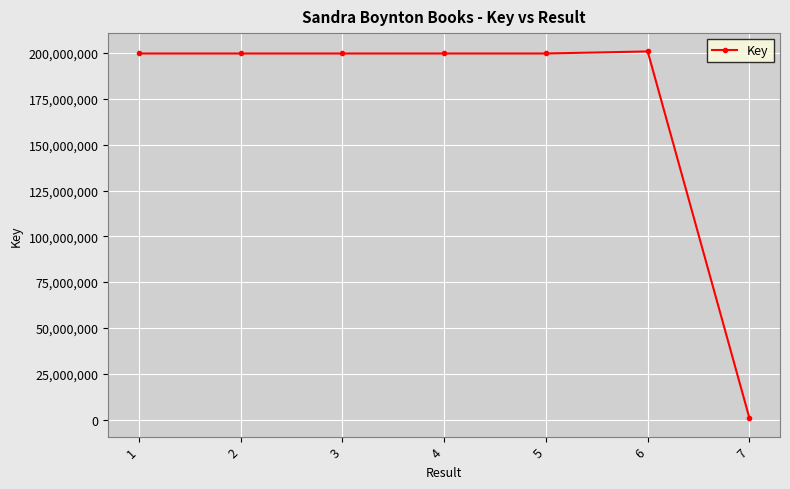

Is it true that the value at 1 is 199794270?

True